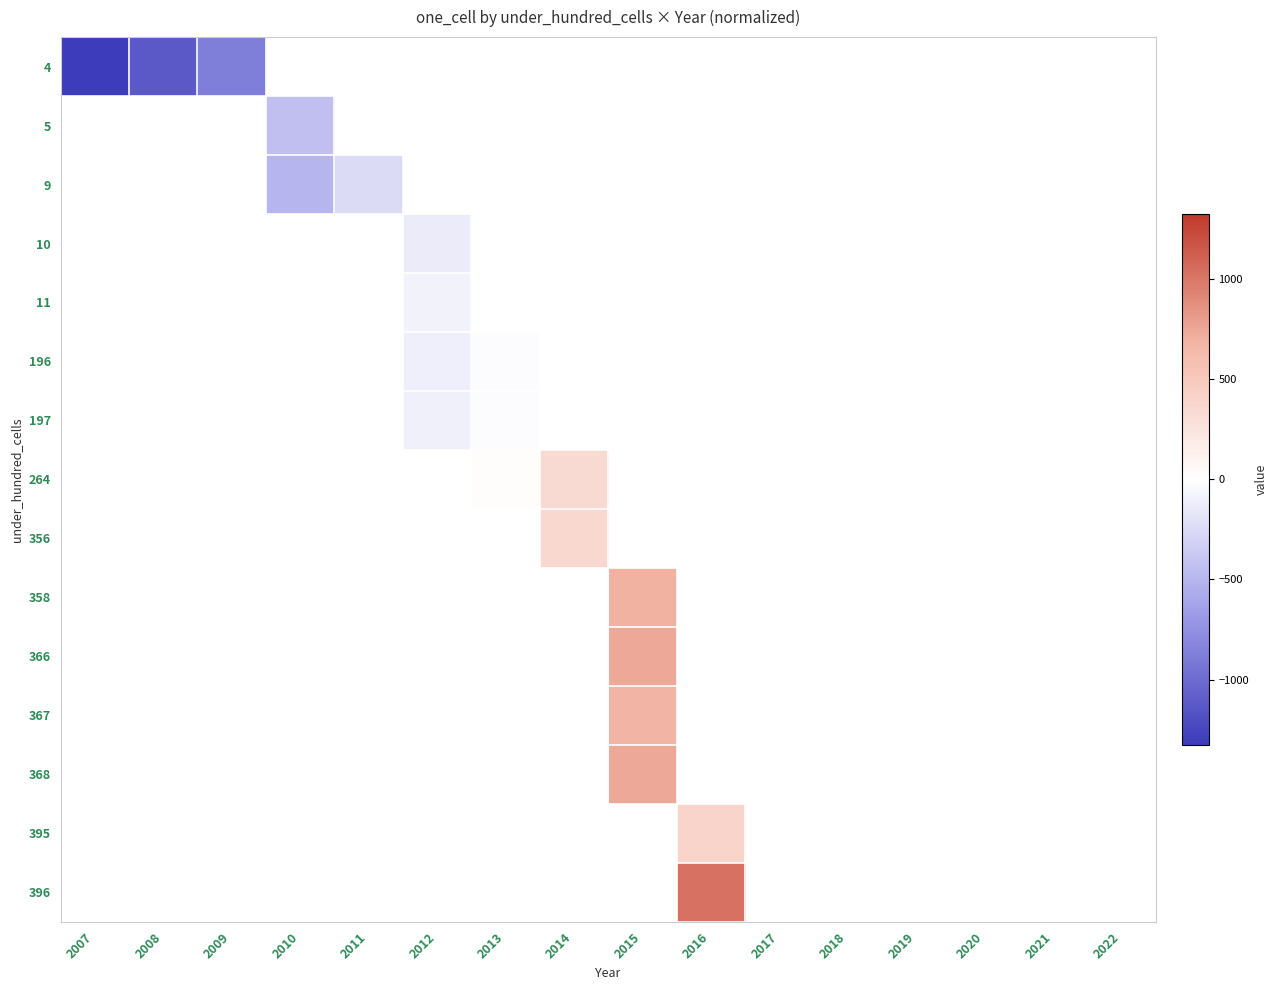

Which has a higher value, 2012 or 2016?

2016